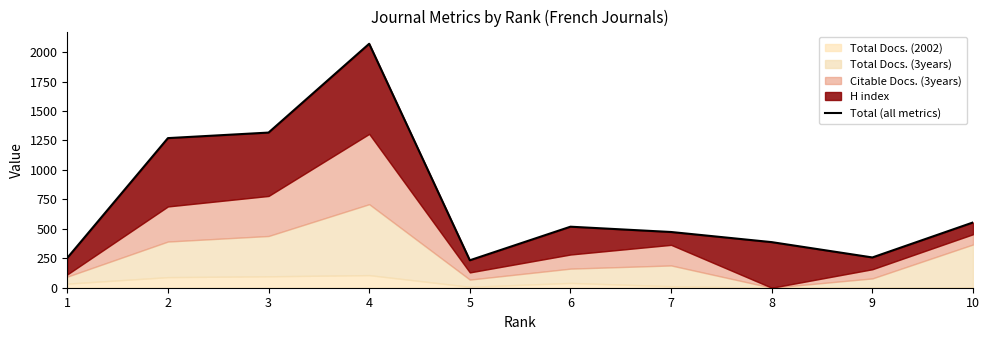

Is it true that the value at 9 is 164?

False